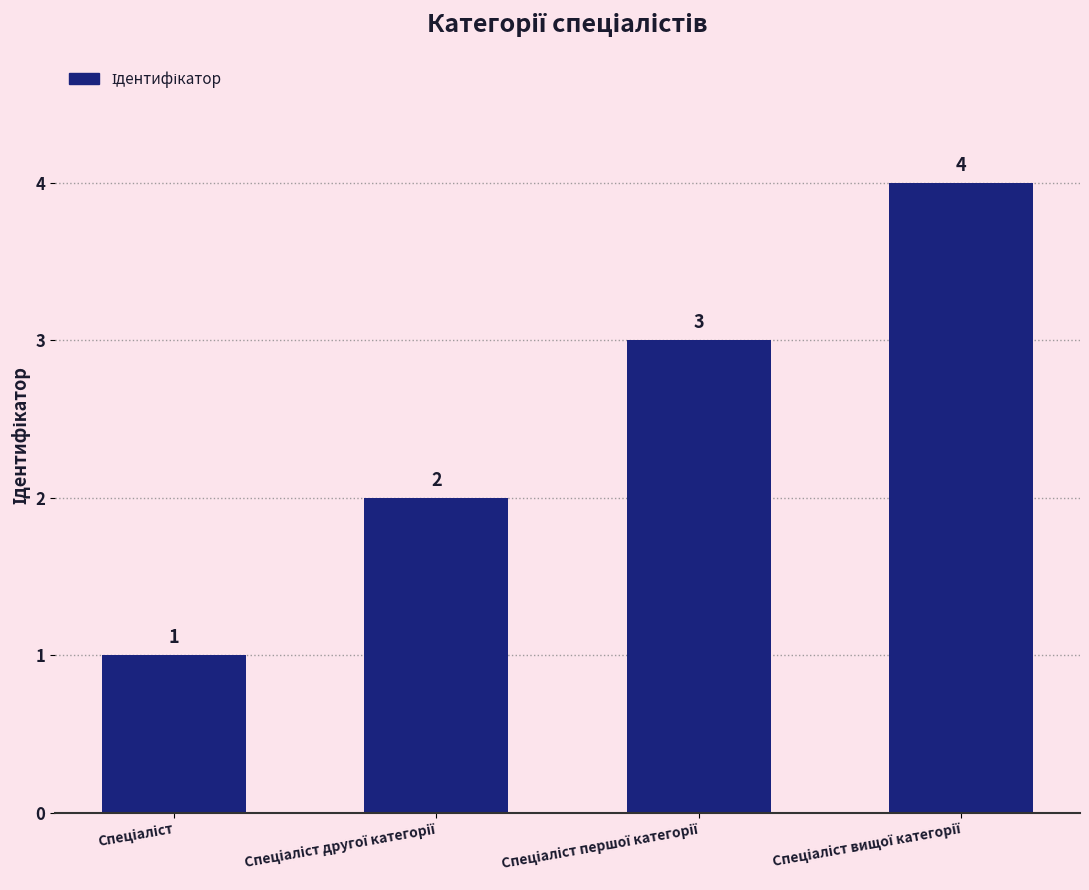

How many values are between 2 and 4?

3